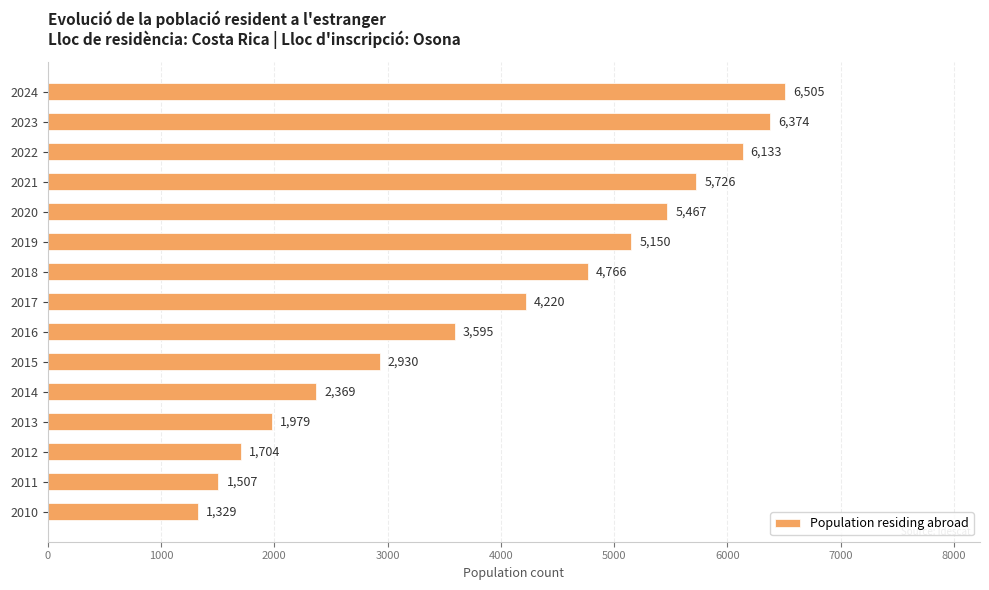

What is the value of the 2nd bar from the top?

6374